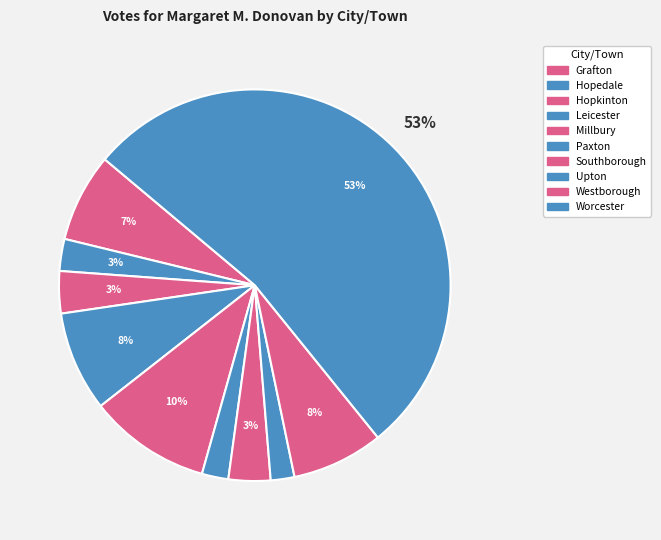

What is the ratio of the value at Upton to the value at Millbury?

0.2